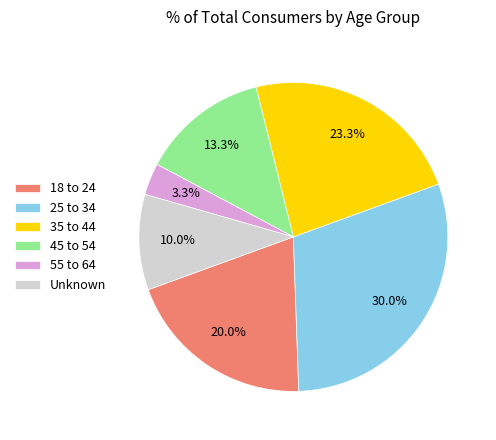

What percentage is the 18 to 24 slice, to the nearest percent?

20%